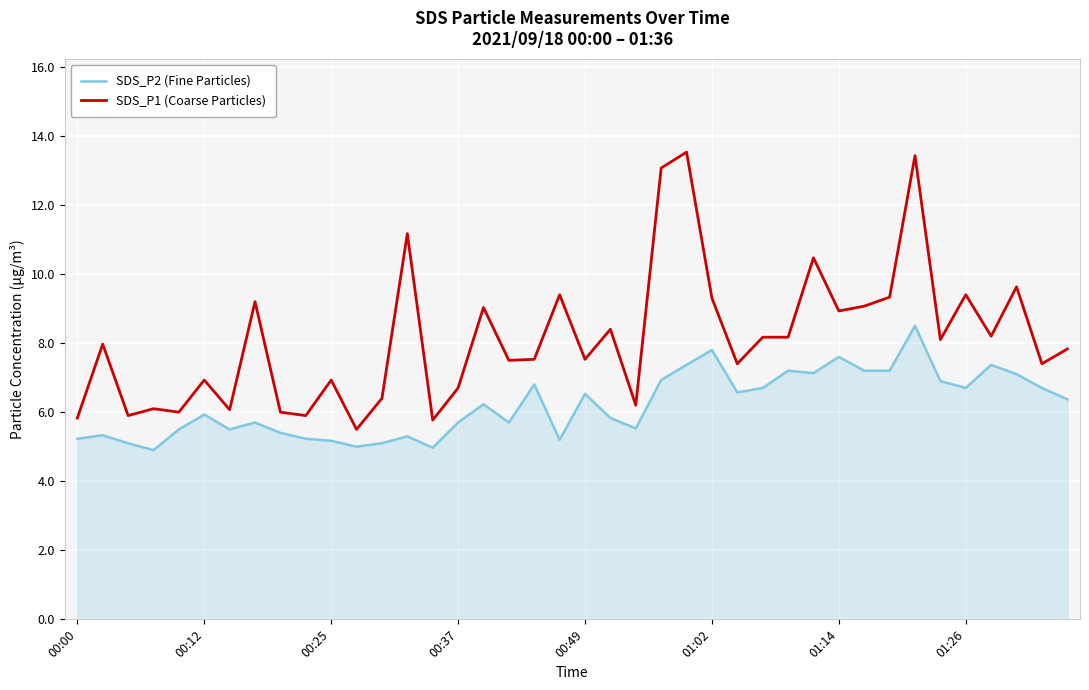

What is the difference between the maximum and minimum values in the SDS_P1 (Coarse Particles) series?

8.0